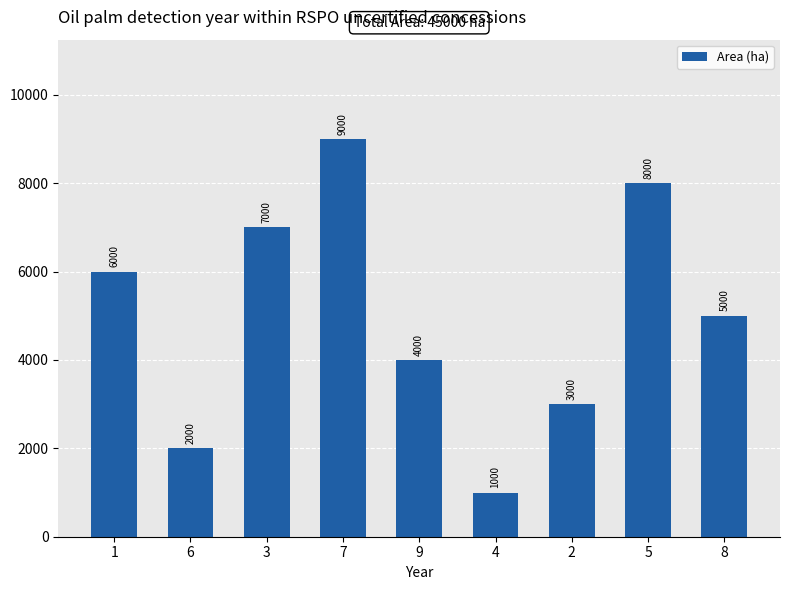

What is the sum of the values at 2 and 1?

9000